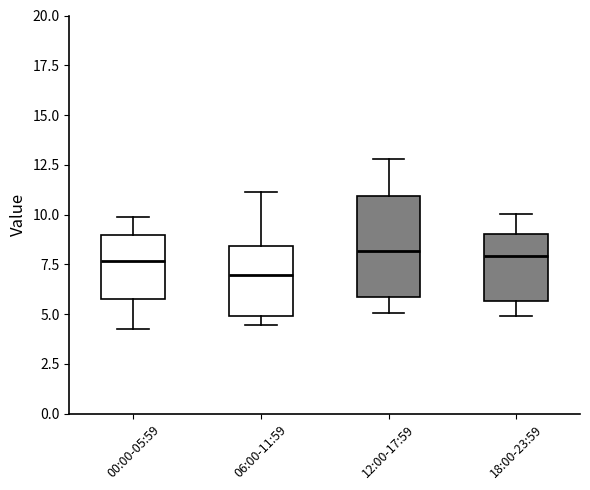

Where does the upper whisker of the box for 12:00-17:59 end on the y-axis? The values are not printed on the chart, so give them approximately, as read against the axis.

13.0